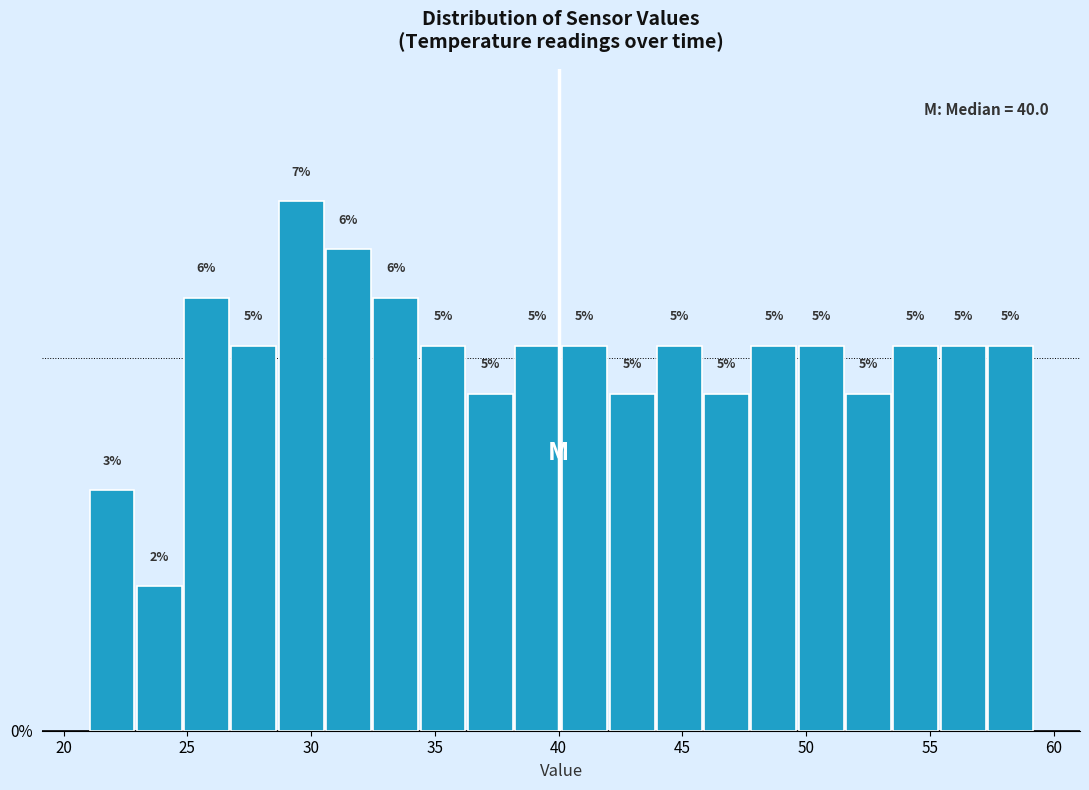

Around what value on the x-axis is the tallest bar? Give the approximate position of its centre, as read against the axis.

29.5